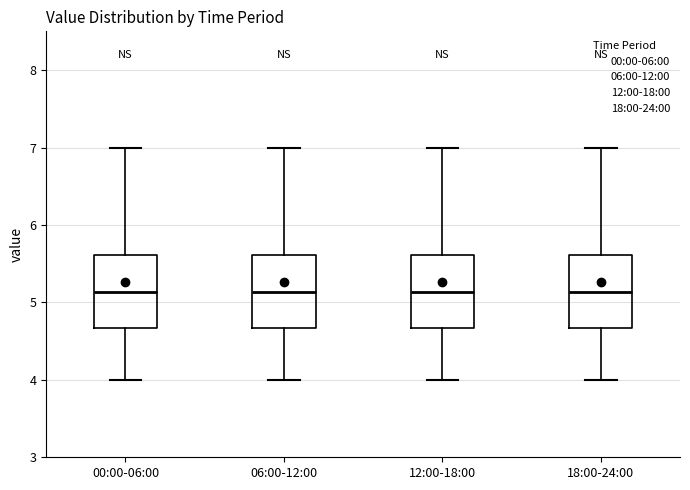

Where does the median line of the box for 06:00-12:00 sit on the y-axis? The values are not printed on the chart, so give them approximately, as read against the axis.

5.1